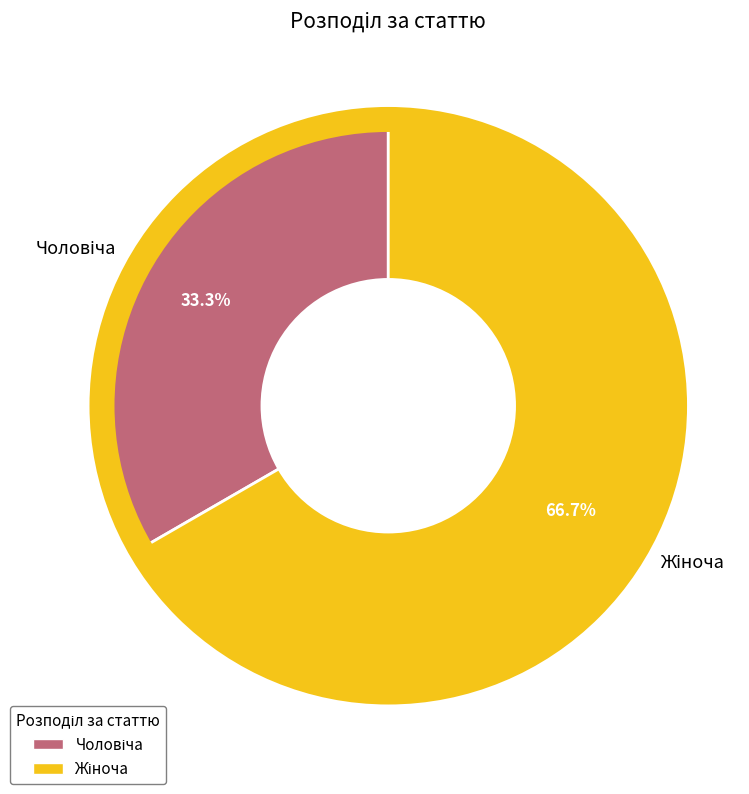

Is there a majority slice in this chart?

Yes